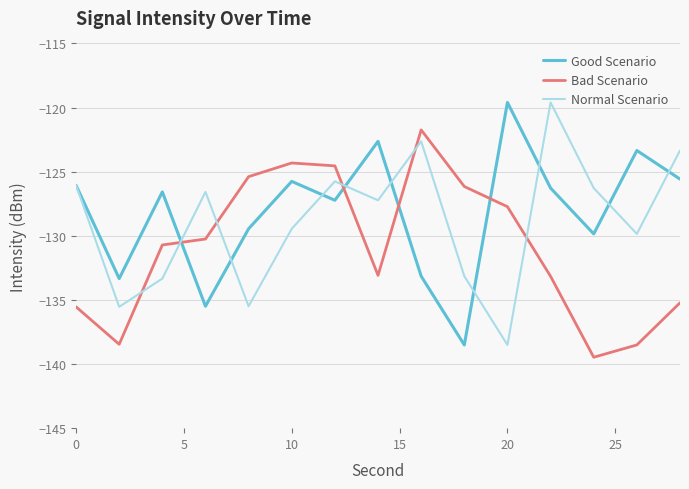

What is the sum of all Bad Scenario values?

-1964.3